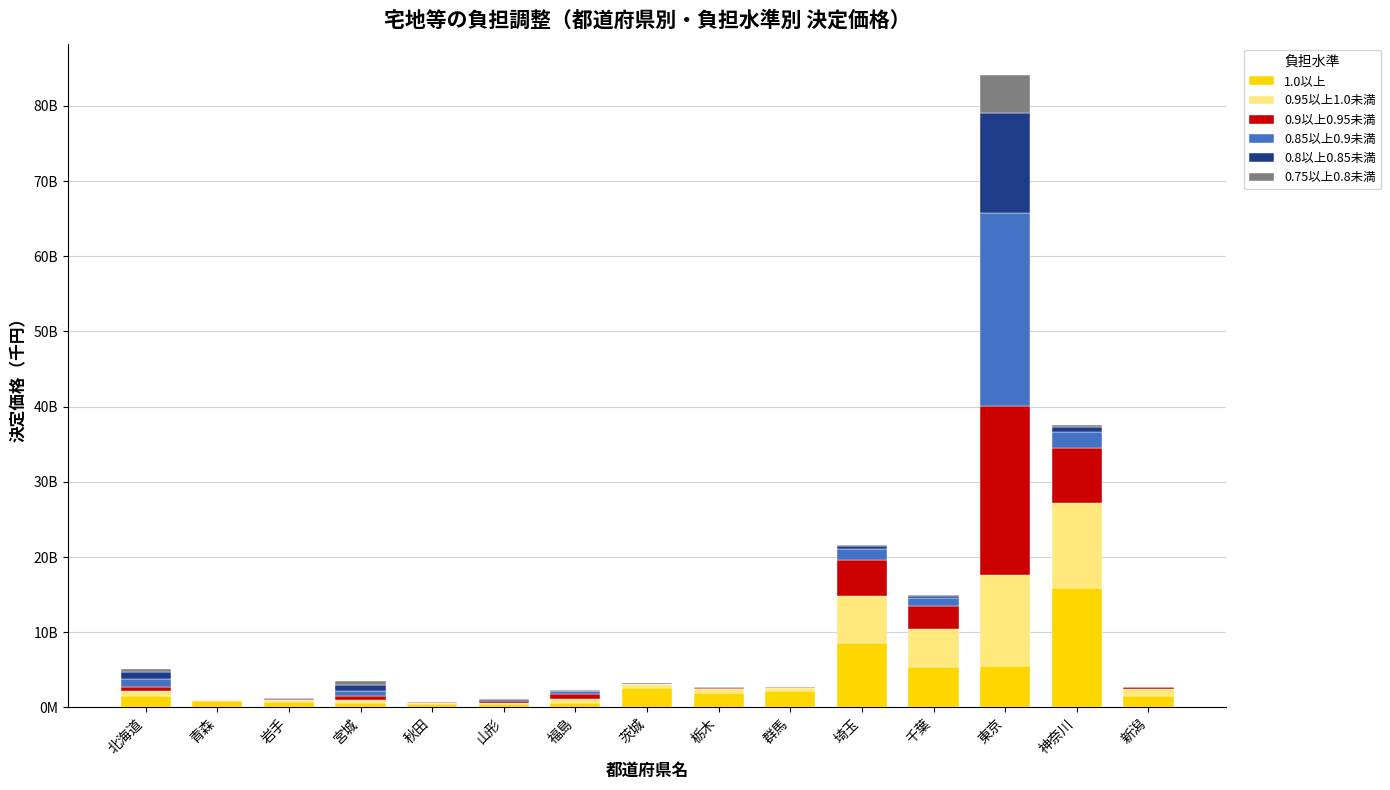

What are all the series names shown in the legend?

1.0以上, 0.95以上1.0未満, 0.9以上0.95未満, 0.85以上0.9未満, 0.8以上0.85未満, 0.75以上0.8未満